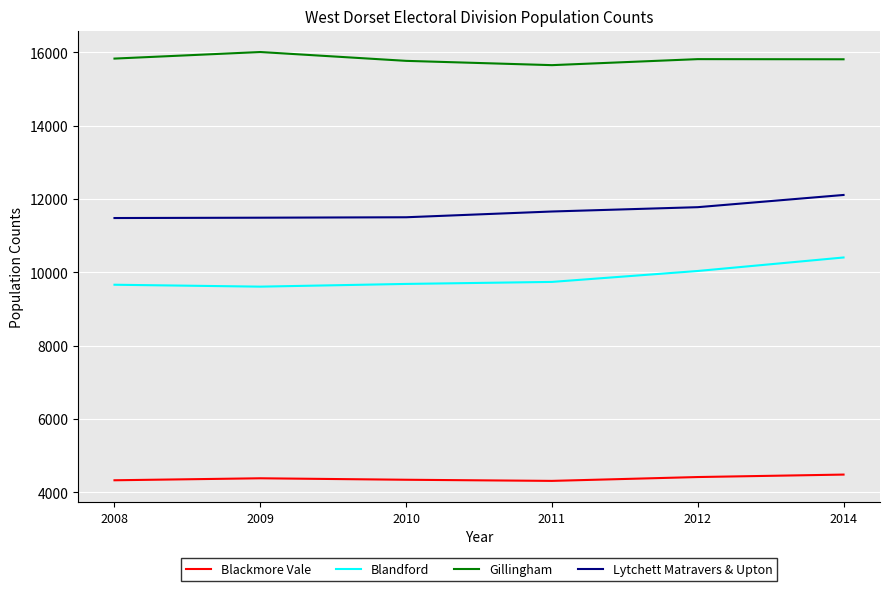

Which series has the widest spread of values?

Blandford